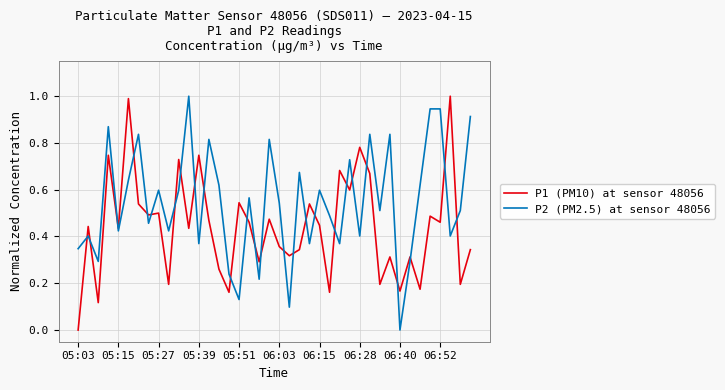

Which series has the largest total across all categories?

P2 (PM2.5) at sensor 48056